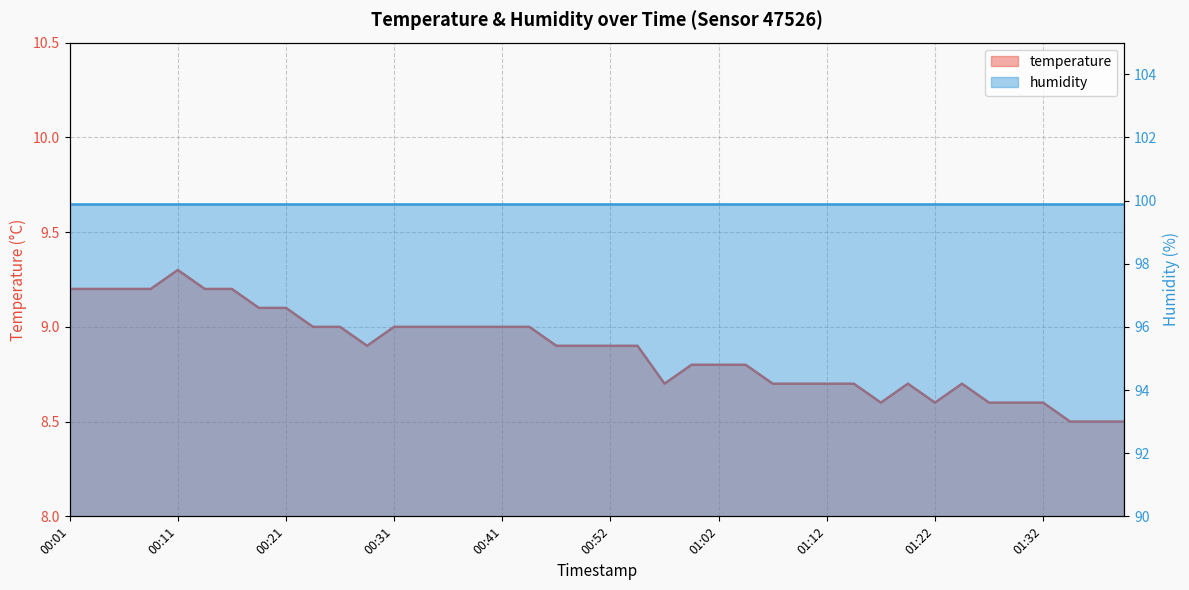

Reading right to left, list all the values displayed in this chart.

8.5	8.5	8.5	8.6	8.6	8.6	8.7	8.6	8.7	8.6	8.7	8.7	8.7	8.7	8.8	8.8	8.8	8.7	8.9	8.9	8.9	8.9	9.0	9.0	9.0	9.0	9.0	9.0	8.9	9.0	9.0	9.1	9.1	9.2	9.2	9.3	9.2	9.2	9.2	9.2